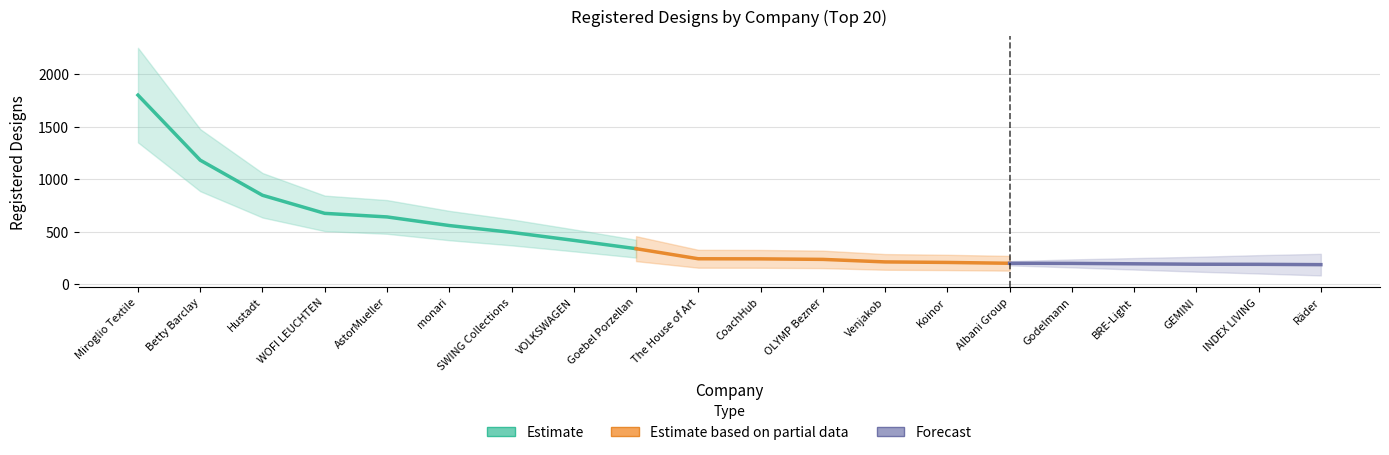

What is the change in value from Koinor to Albani Group?

-8